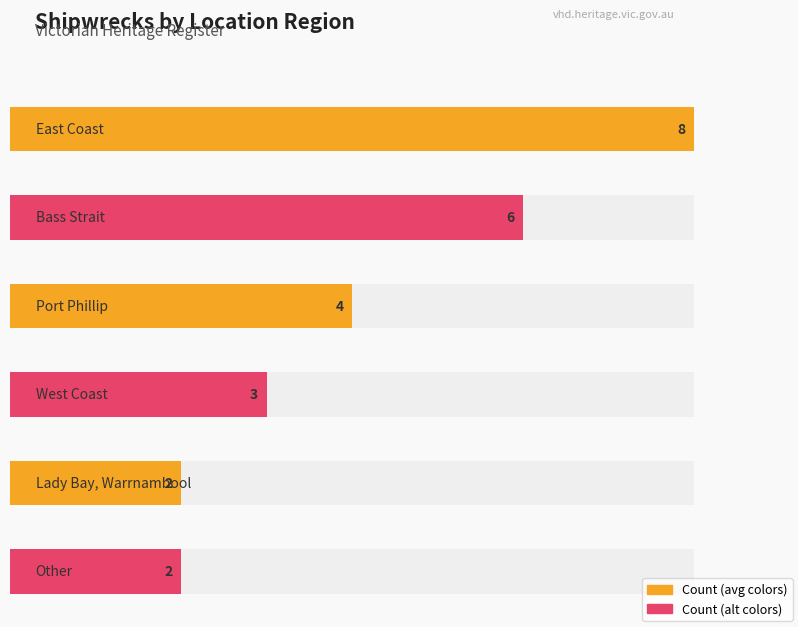

Are the bars grouped side by side (vs. stacked)?

No